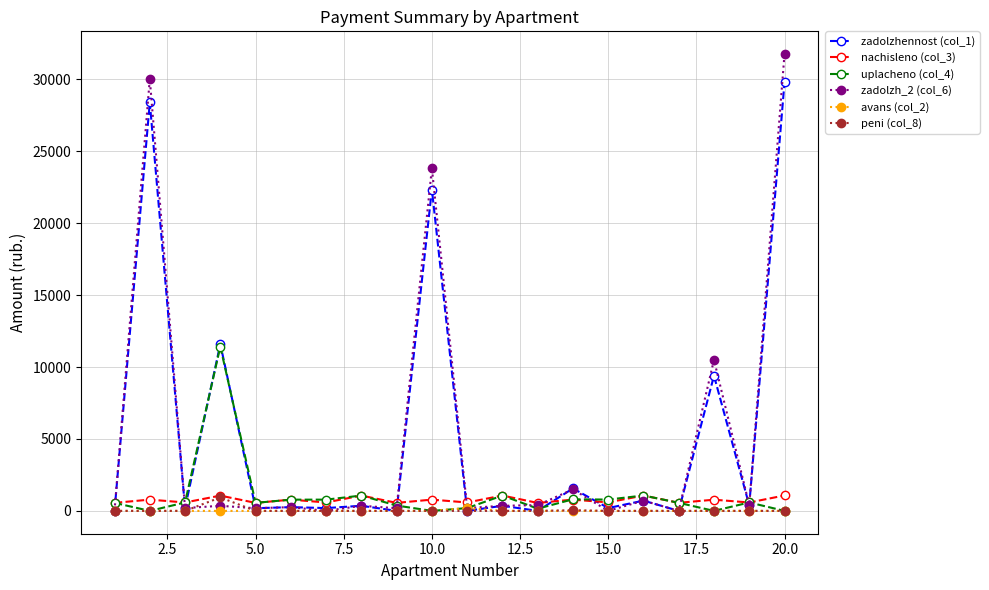

What is the maximum value for zadolzh_2 (col_6)?

31744.8